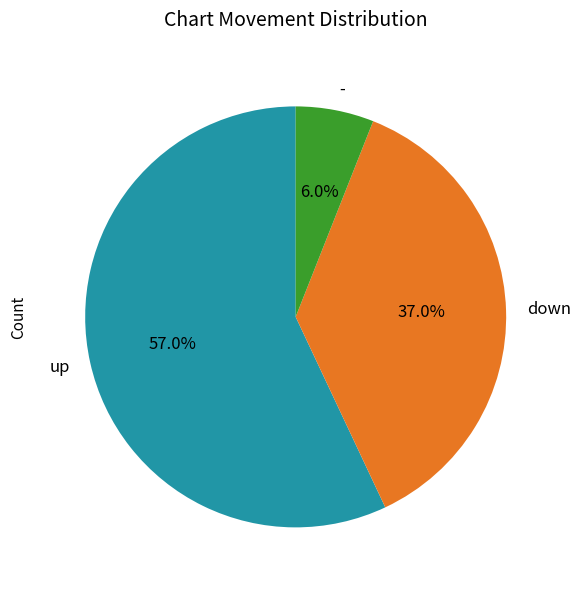

How many slices are in this pie chart?

3